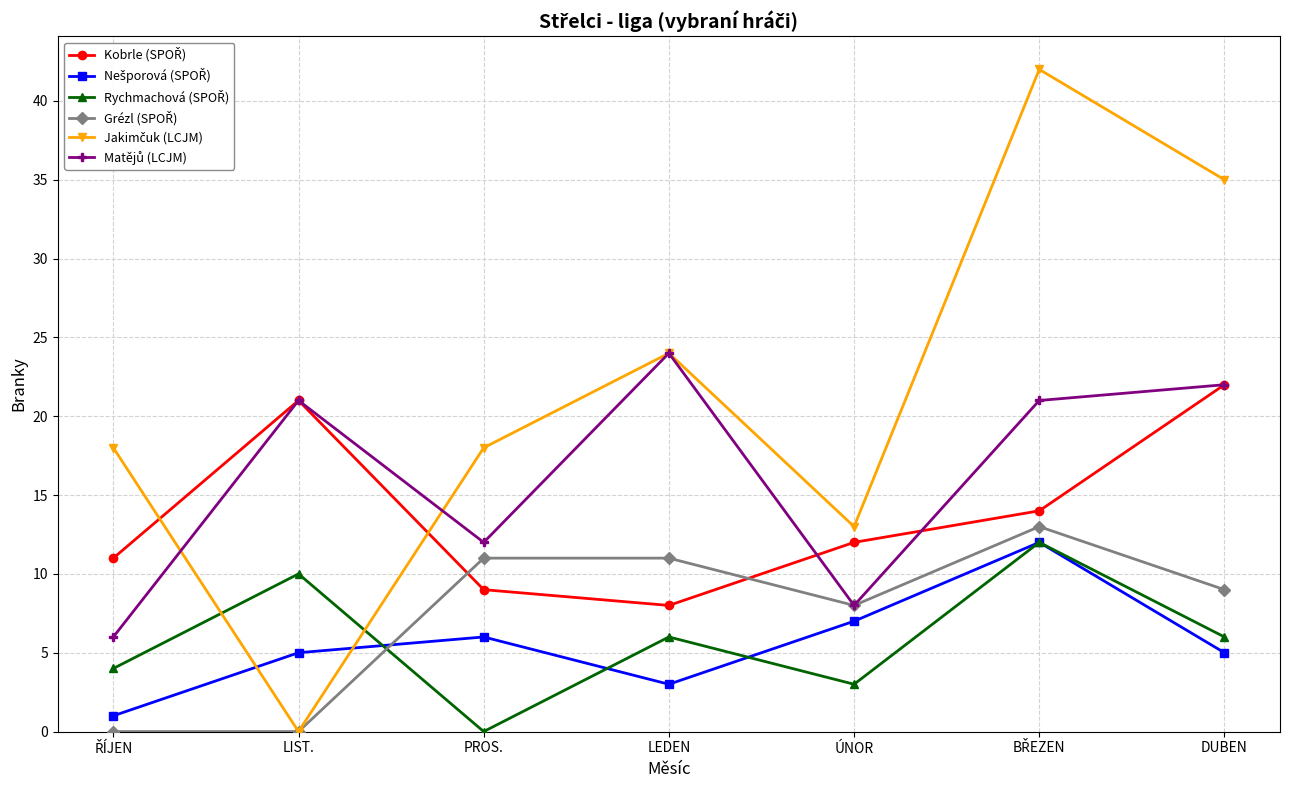

What is the difference between the highest and lowest values at LIST.?

21